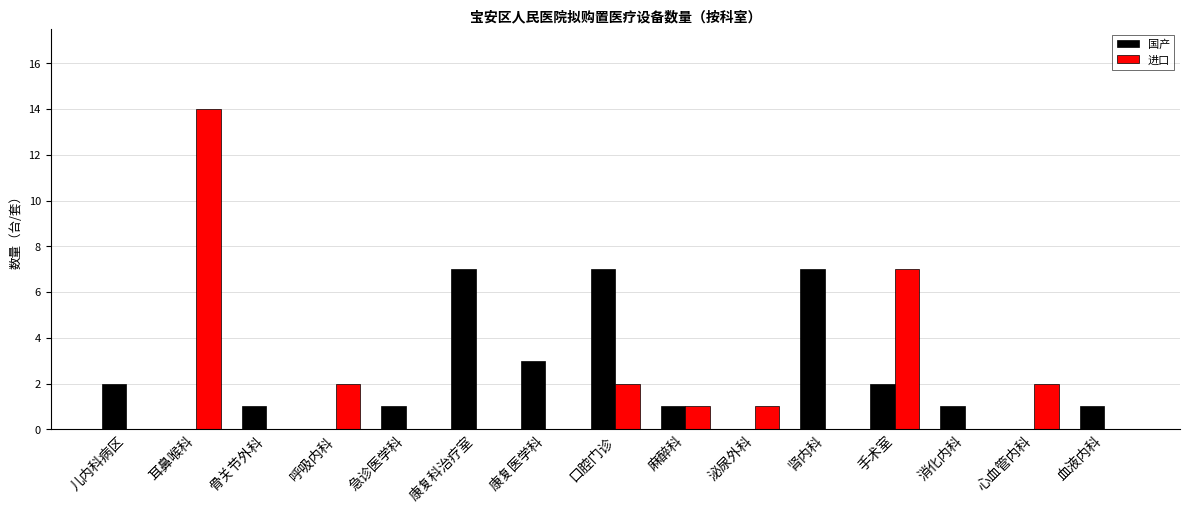

At which category does the chart reach its peak across all series?

耳鼻喉科